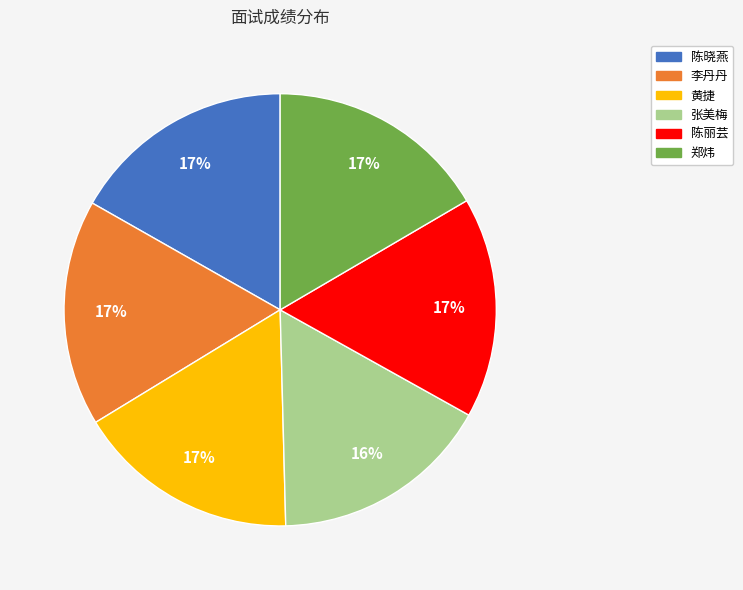

To the nearest percent, what is the average slice percentage?

17%